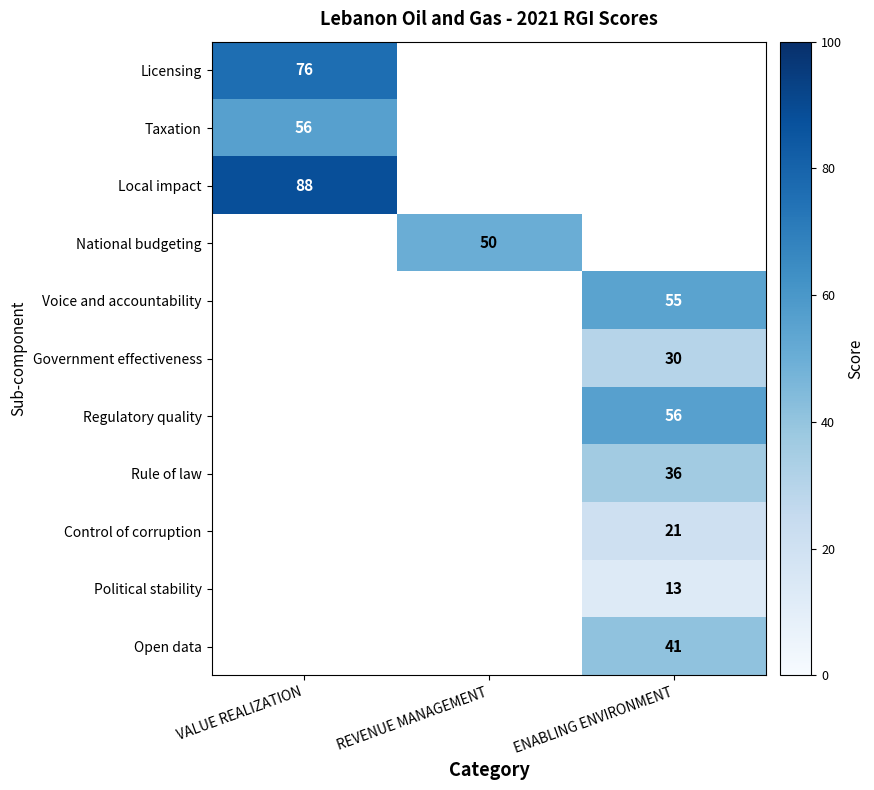

Count the number of categories in the chart.

3